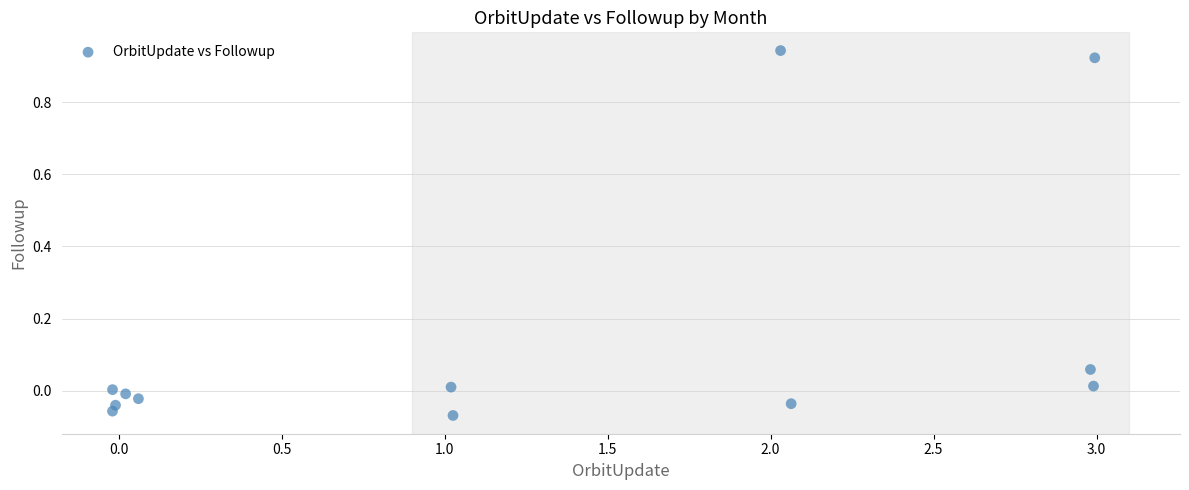

What is the range of X values (max minus min)?

3.0